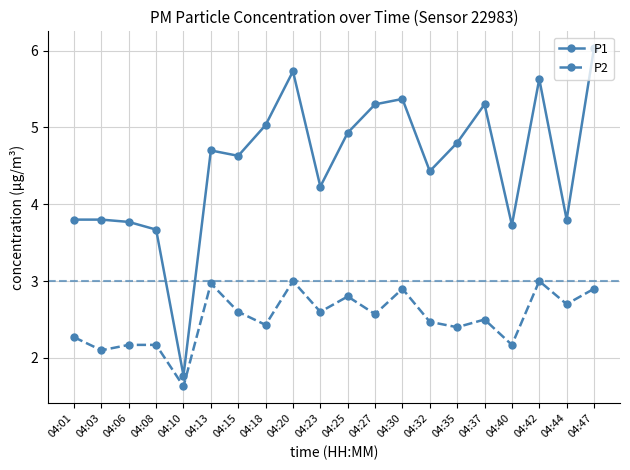

What is the average value of the P1 series?

4.5